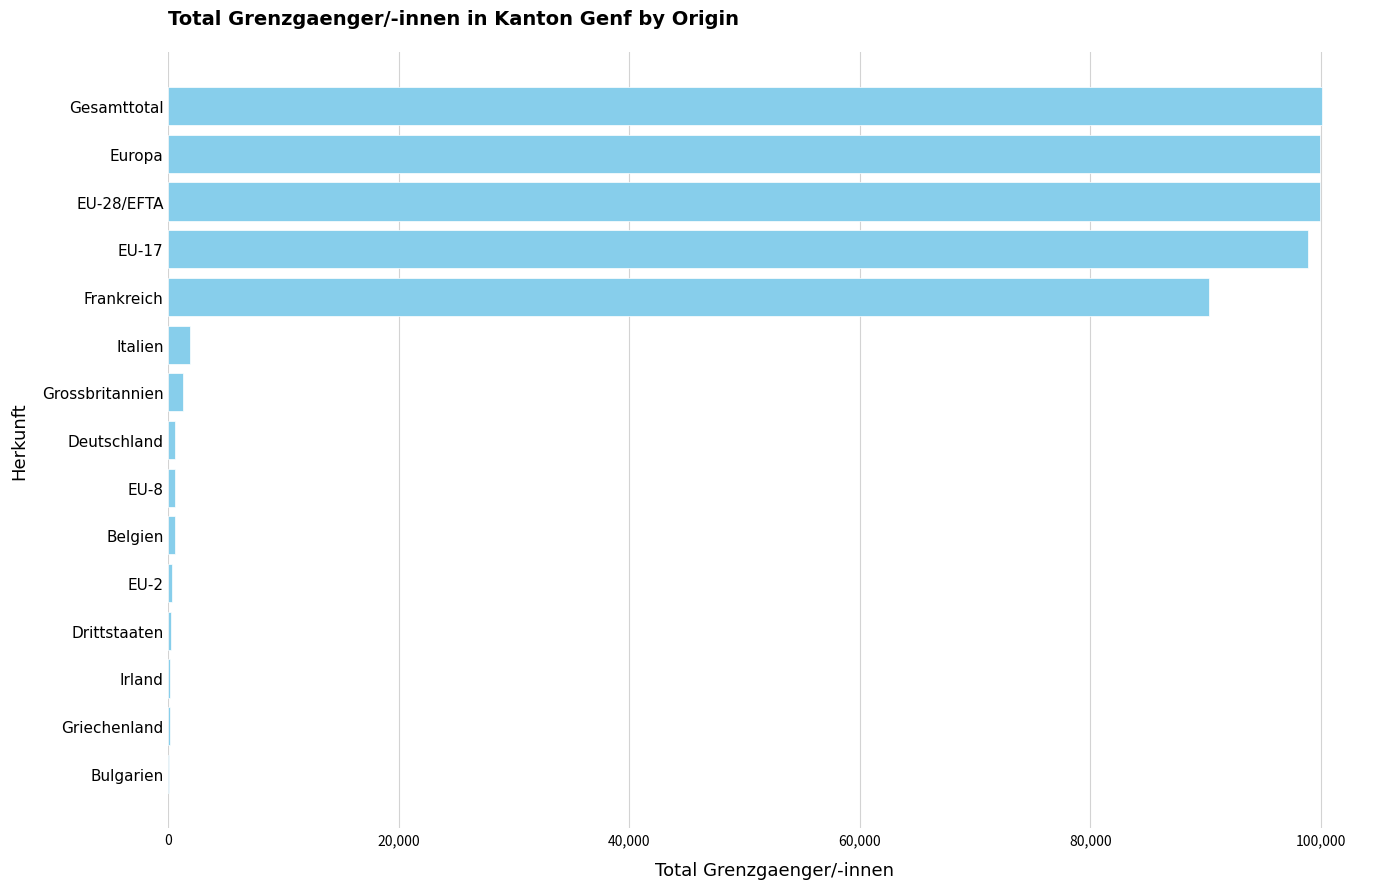

True or false: the data shows 100129 at Gesamttotal.

True